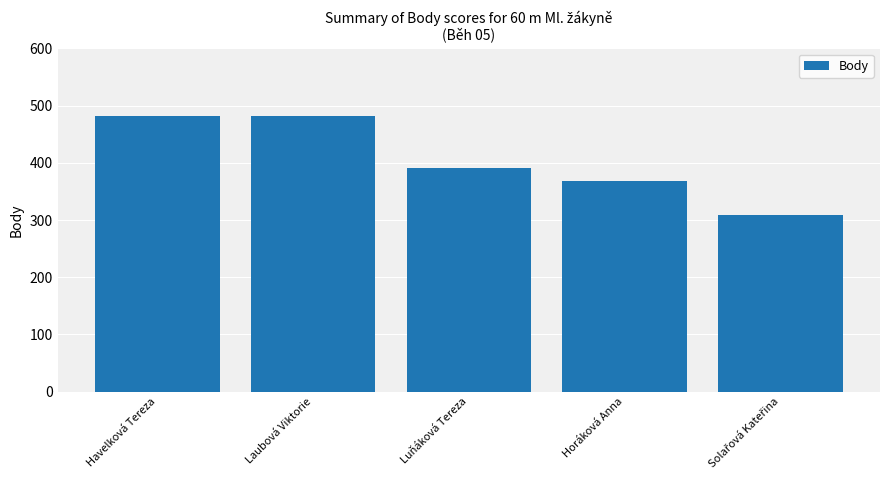

What is the value of the 1st bar from the left?

482